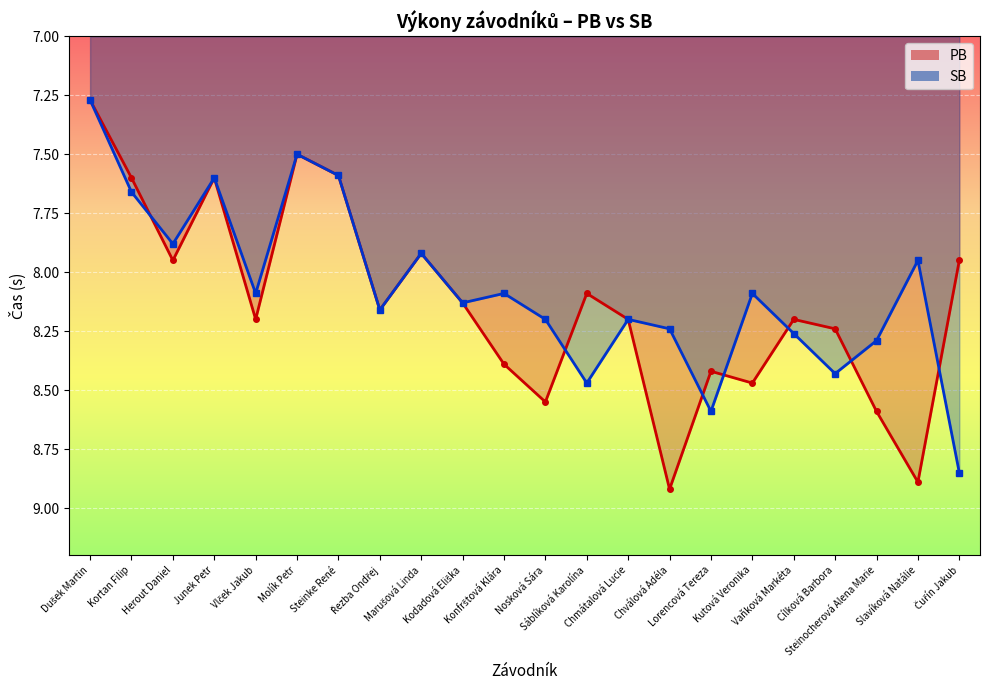

What is the label of the 17th point from the left?

Kutová Veronika